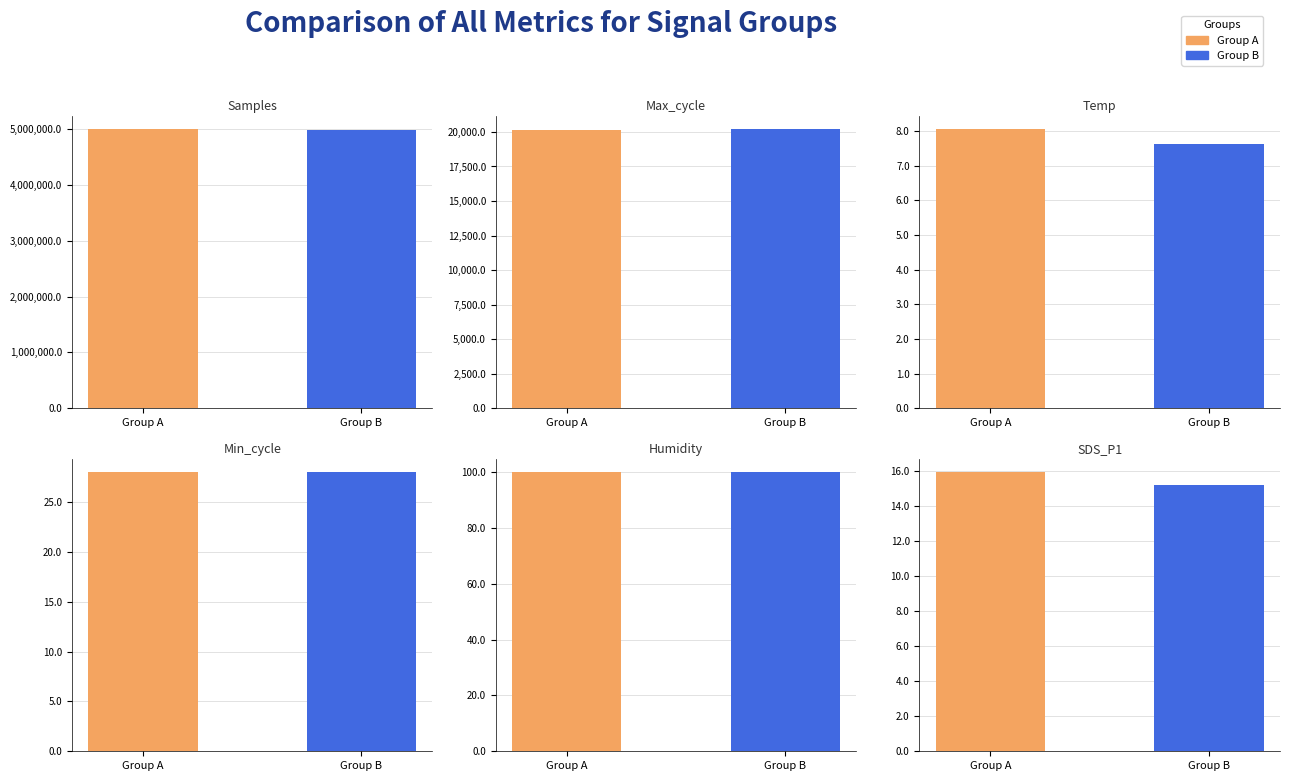

Rank the series by their maximum value, from highest to lowest.

Samples, Max_cycle, Humidity, Min_cycle, SDS_P1, Temp